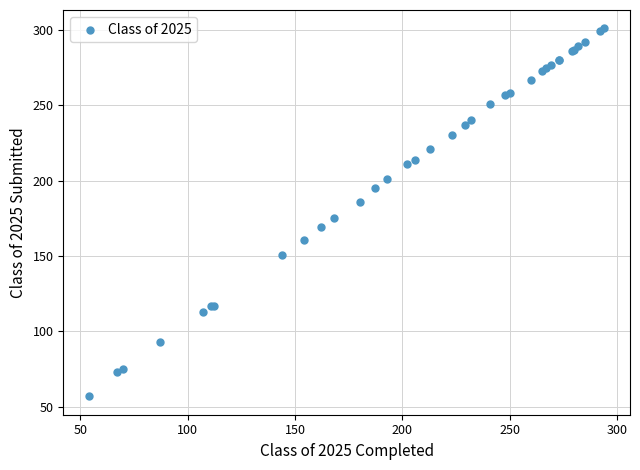

What Y value in the scatter plot is closest to 179?

175